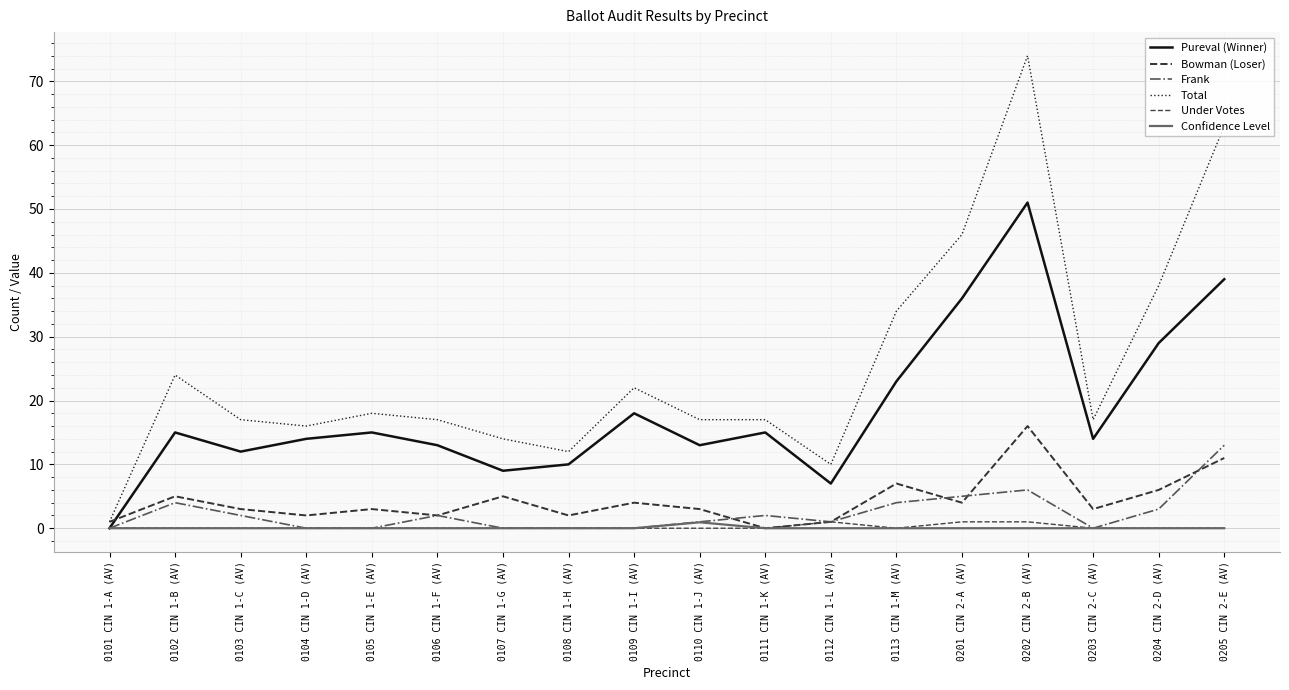

Does the chart display data point markers on the line(s)?

No